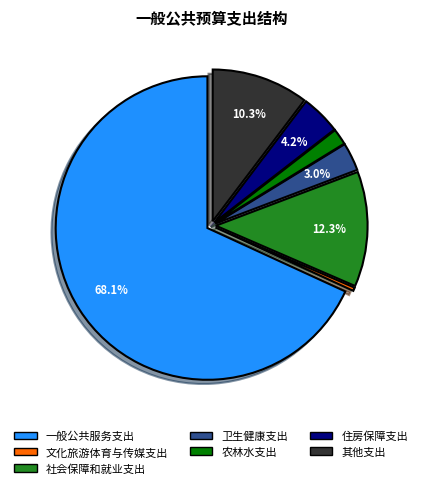

Is there a majority slice in this chart?

Yes